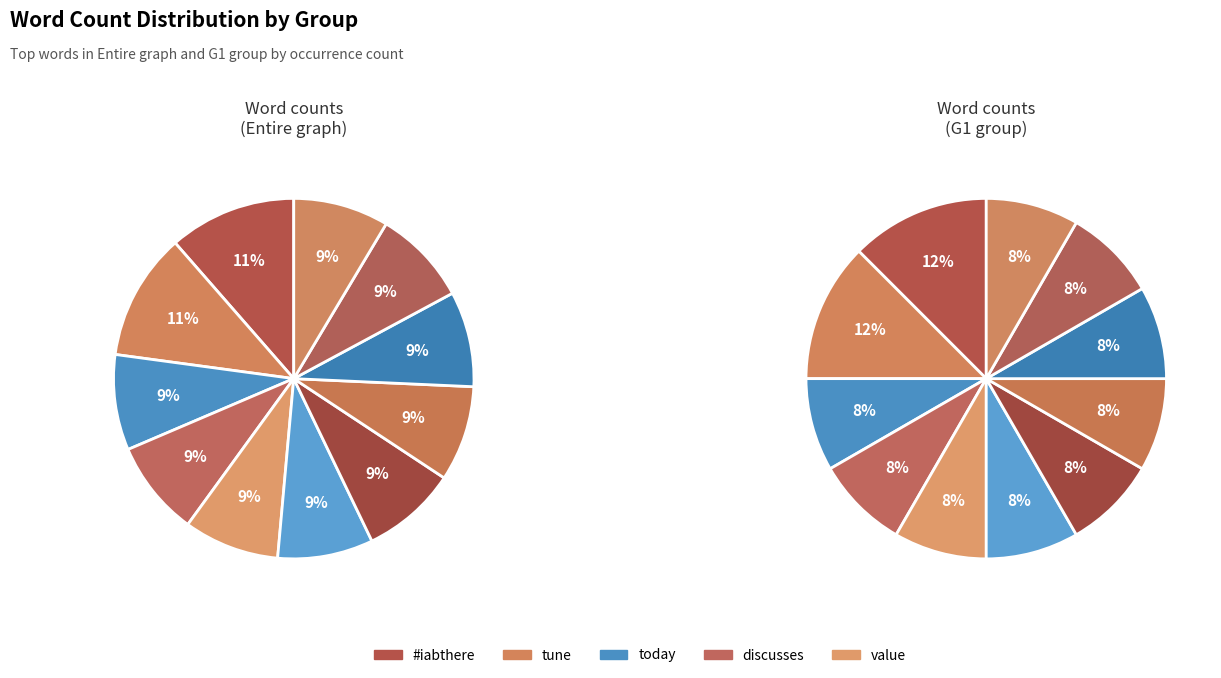

Is today the majority of the pie?

No